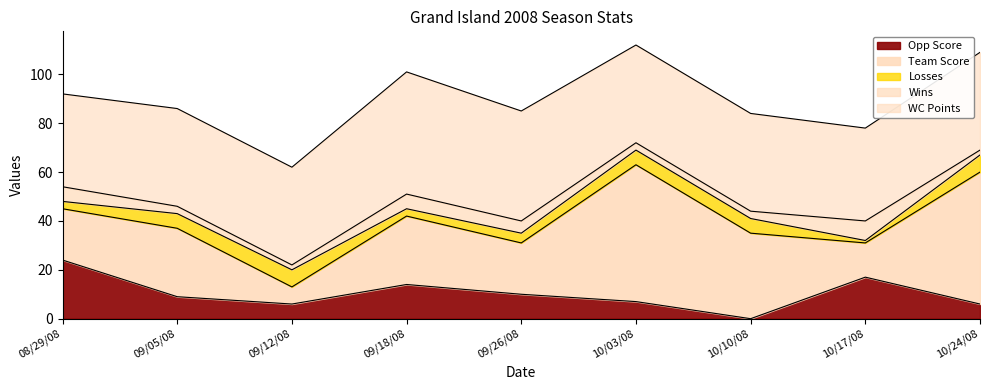

How many distinct data groups are displayed?

5